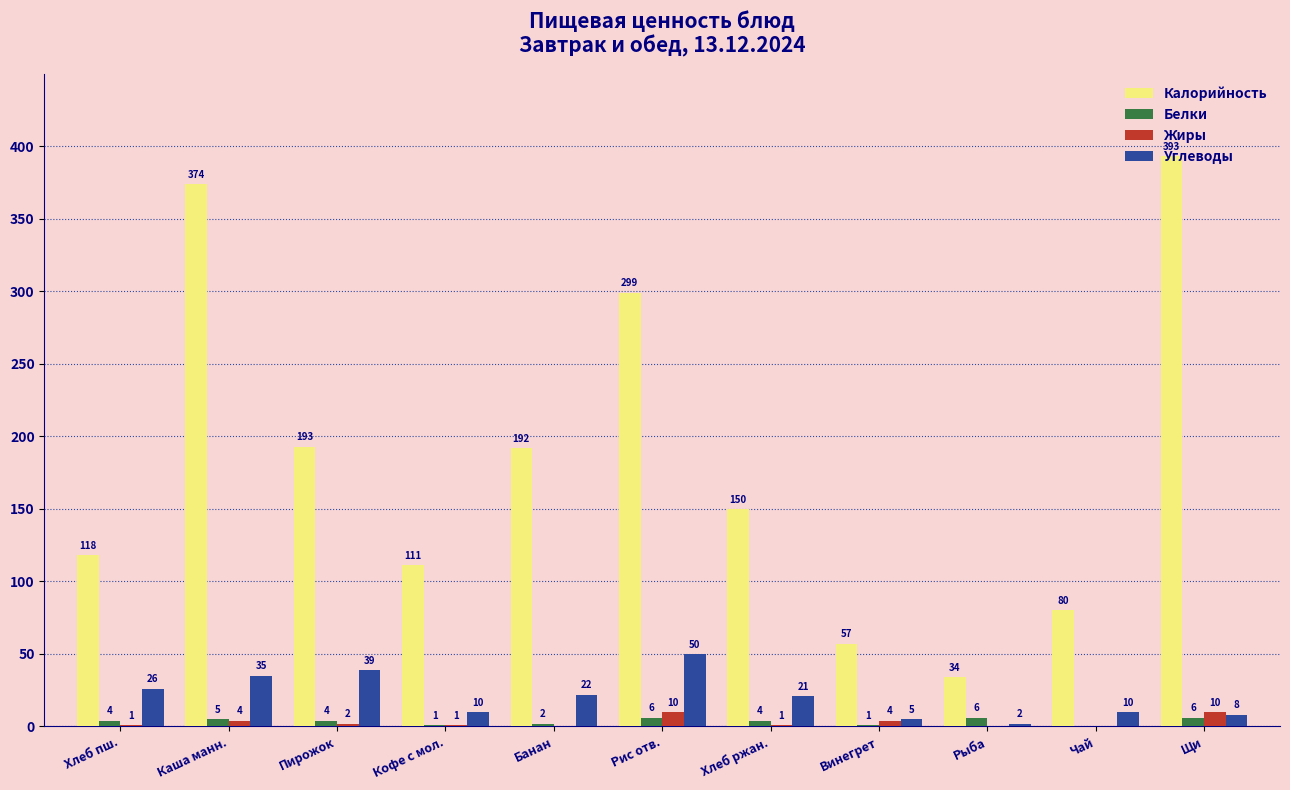

Is the value of Калорийность at Пирожок greater than the value of Углеводы at Рис отв.?

Yes